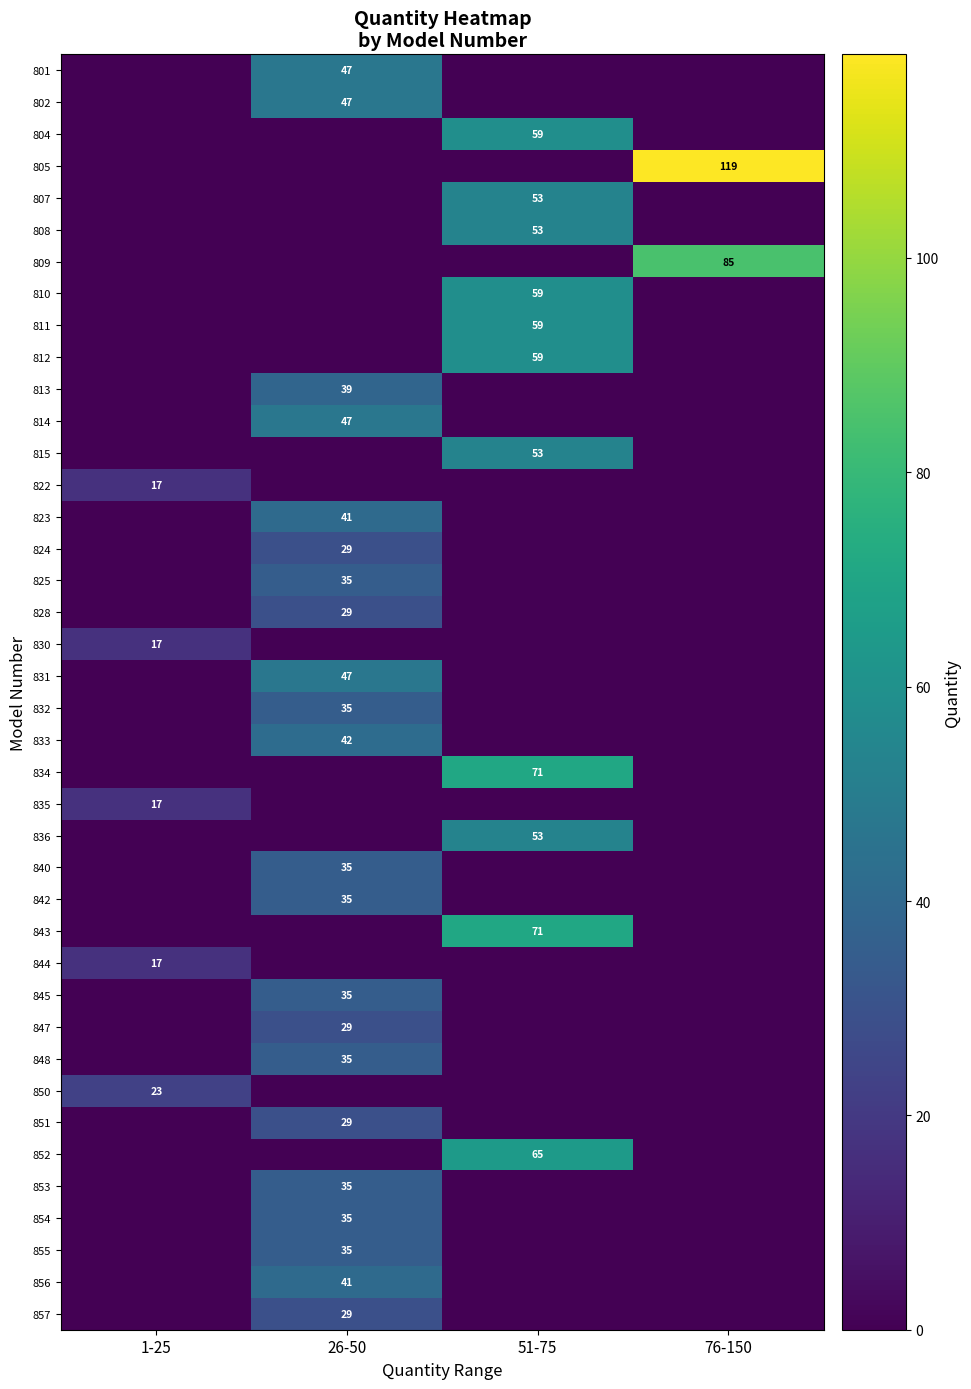

What is the difference between the highest and lowest values at 76-150?

119